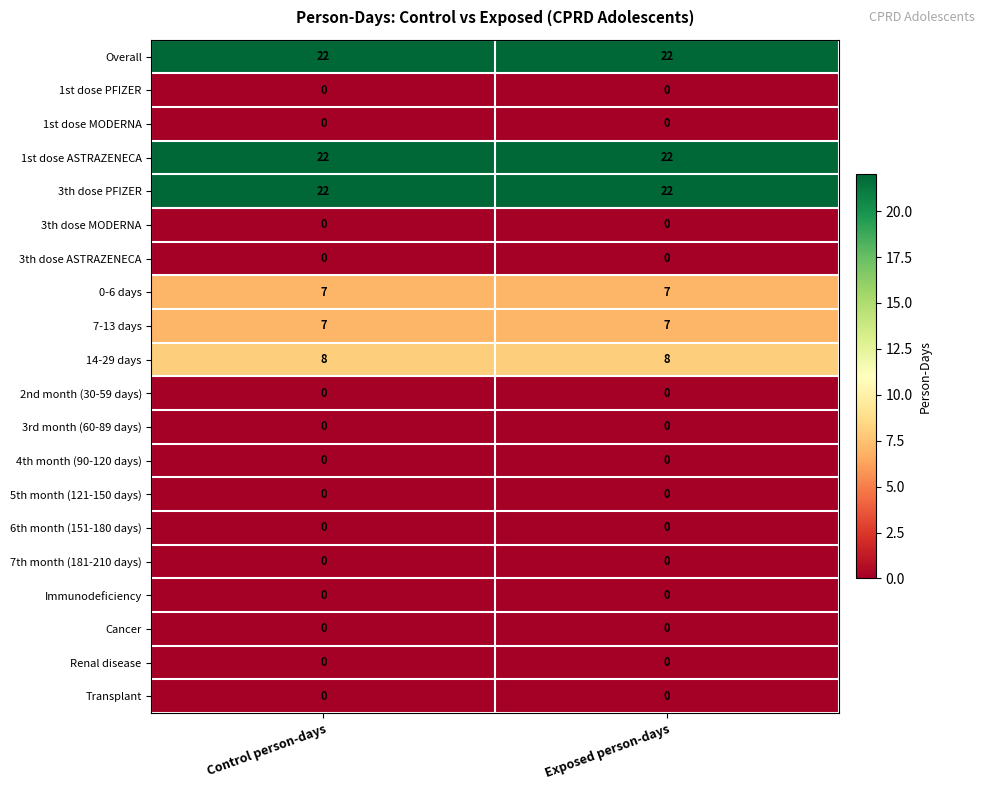

What is the total value across all series at Exposed person-days?

88